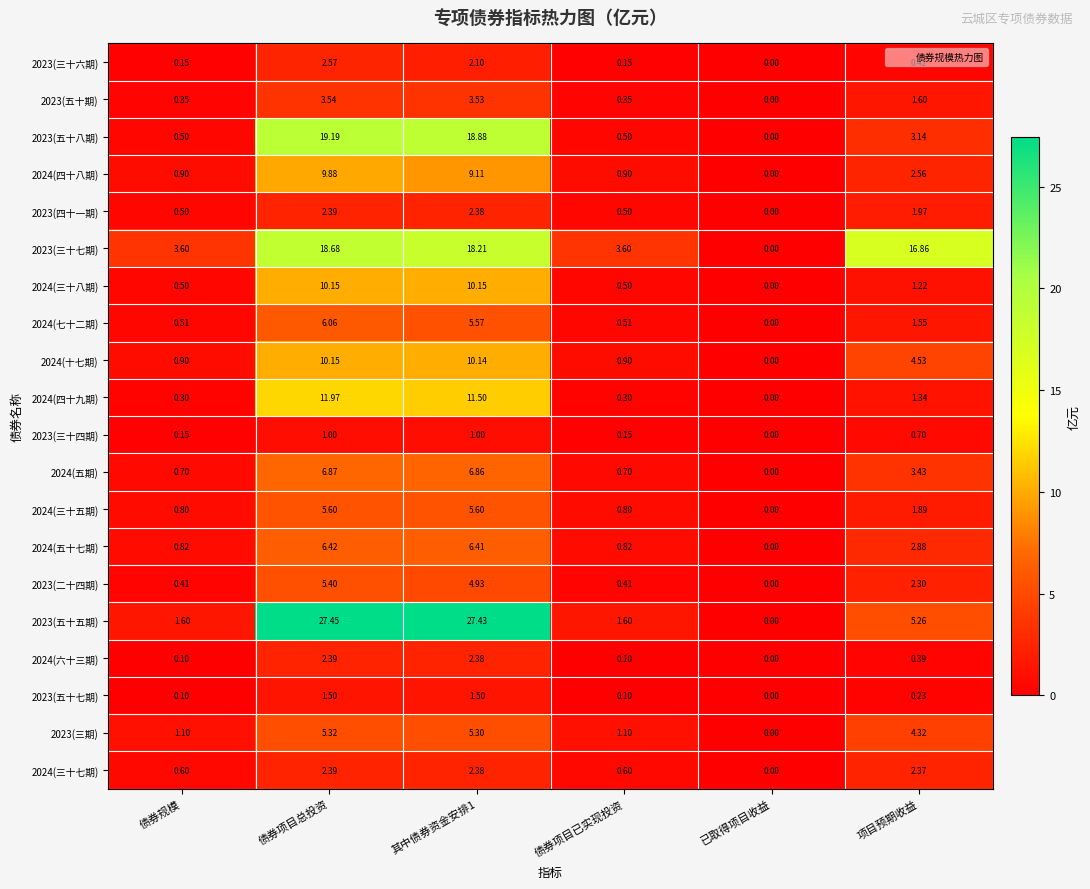

How many values in the 2023(五十八期) series exceed 3?

3